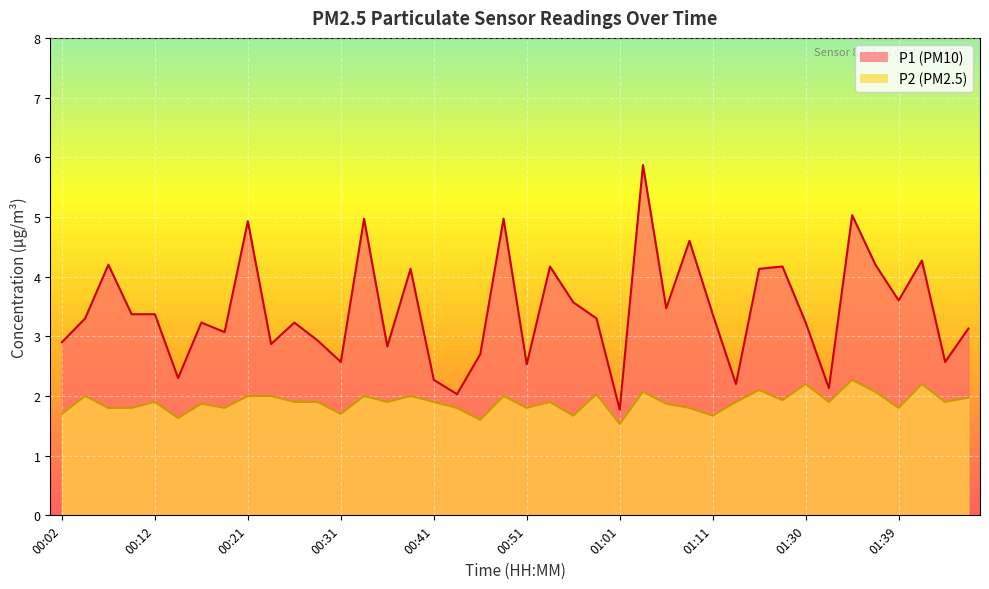

At 01:05, list the series in order from largest to smallest.

P1, P2